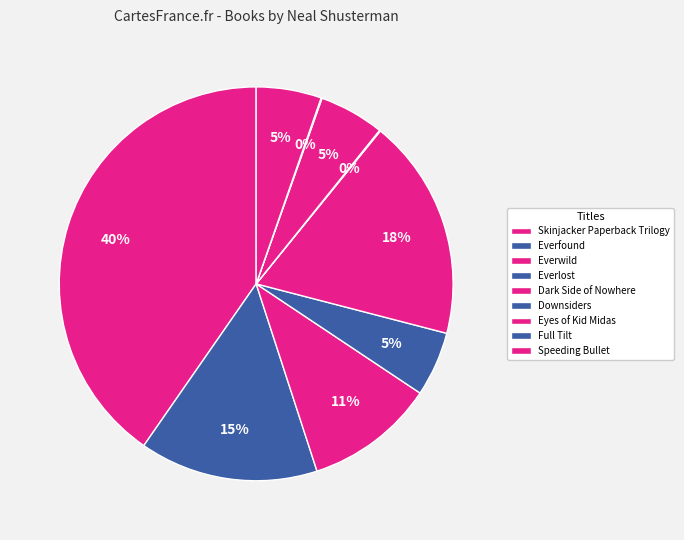

To the nearest percent, what is the difference between the Speeding Bullet and Dark Side of Nowhere slice percentages?

13%